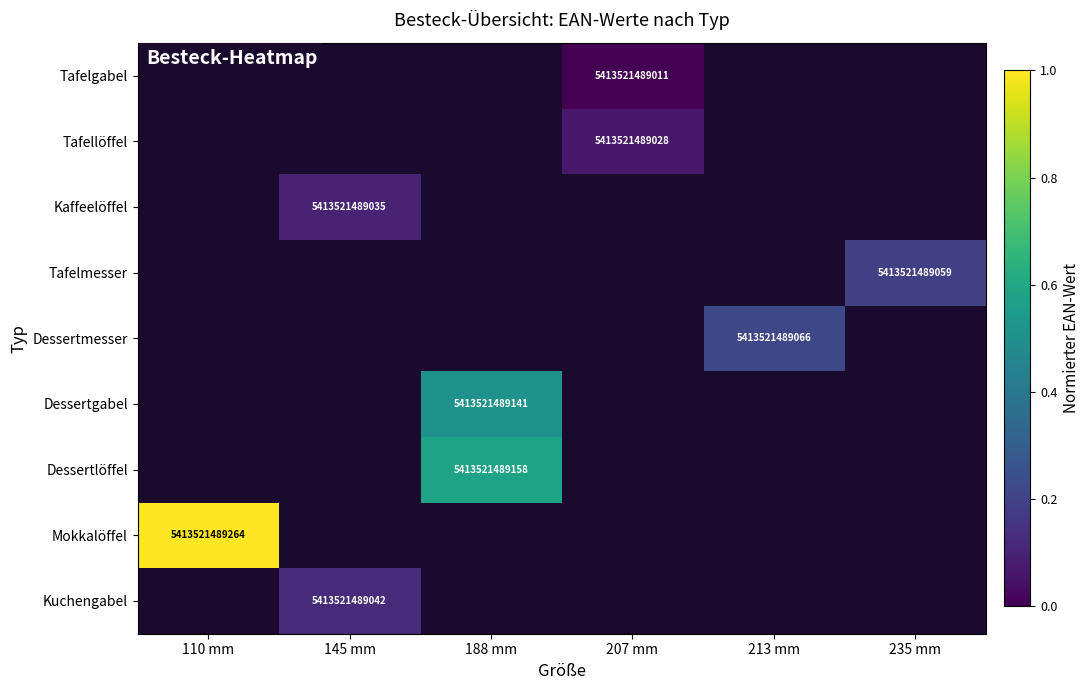

The value of Dessertmesser at 213 mm is 5413521489066. True or false?

True